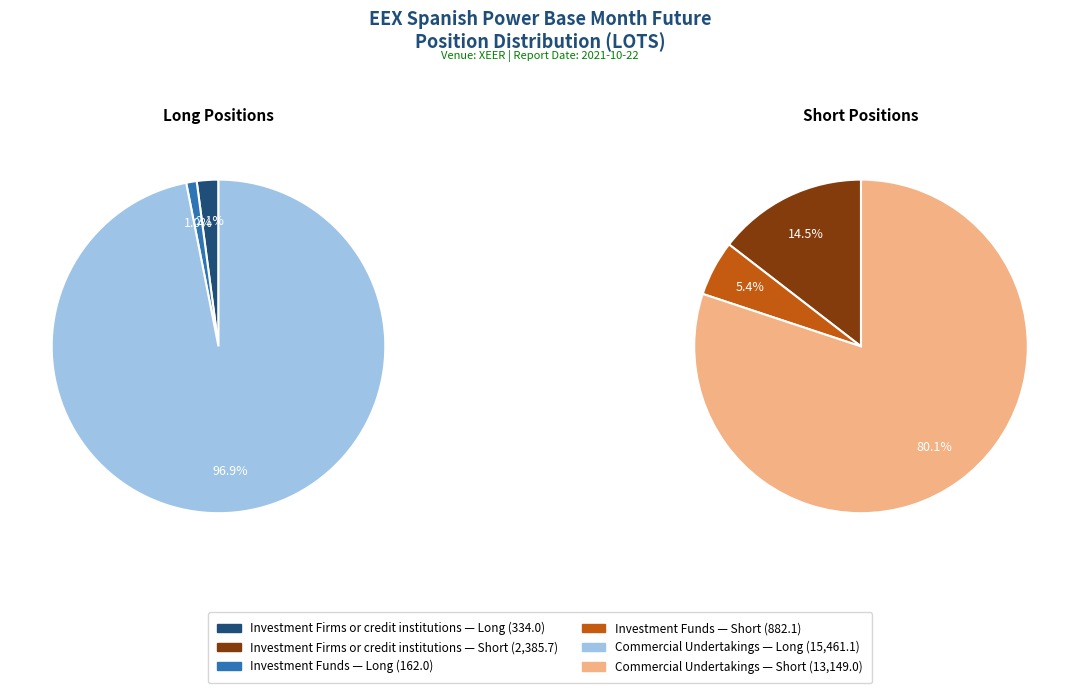

To the nearest percent, what is the combined percentage of Commercial Undertakings and Investment Funds?

85%